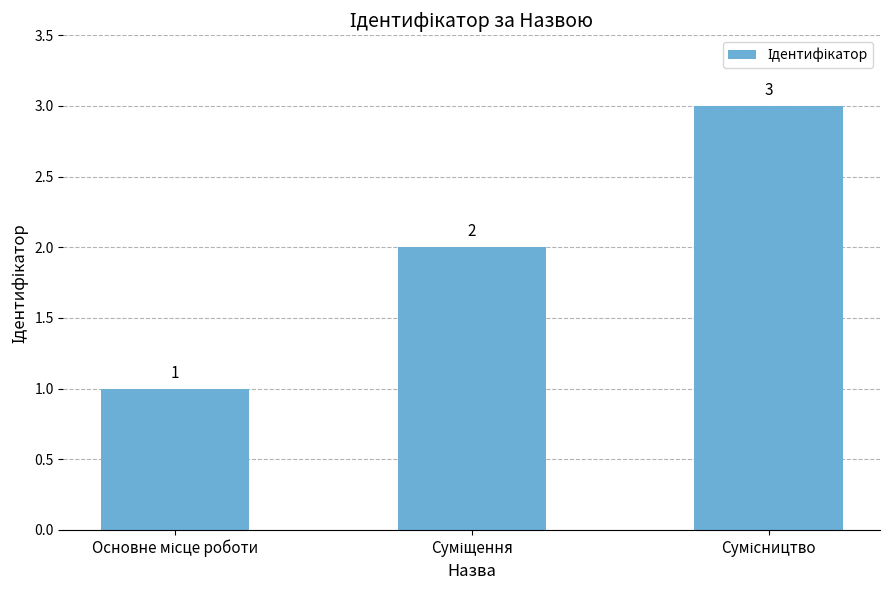

What is the sum of all values?

6